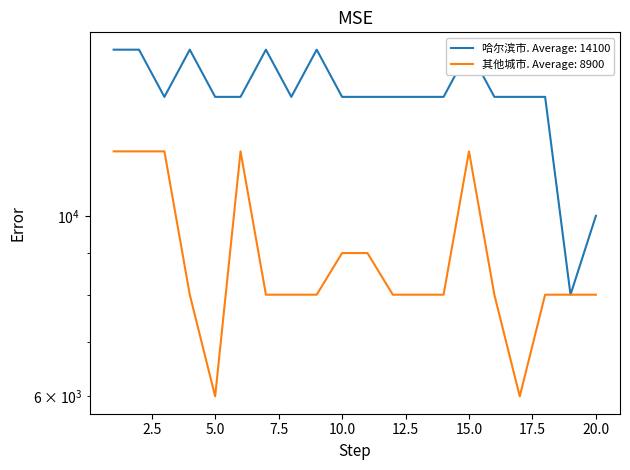

Is the value of 哈尔滨市 at 14 greater than the value of 其他城市 at 8?

Yes